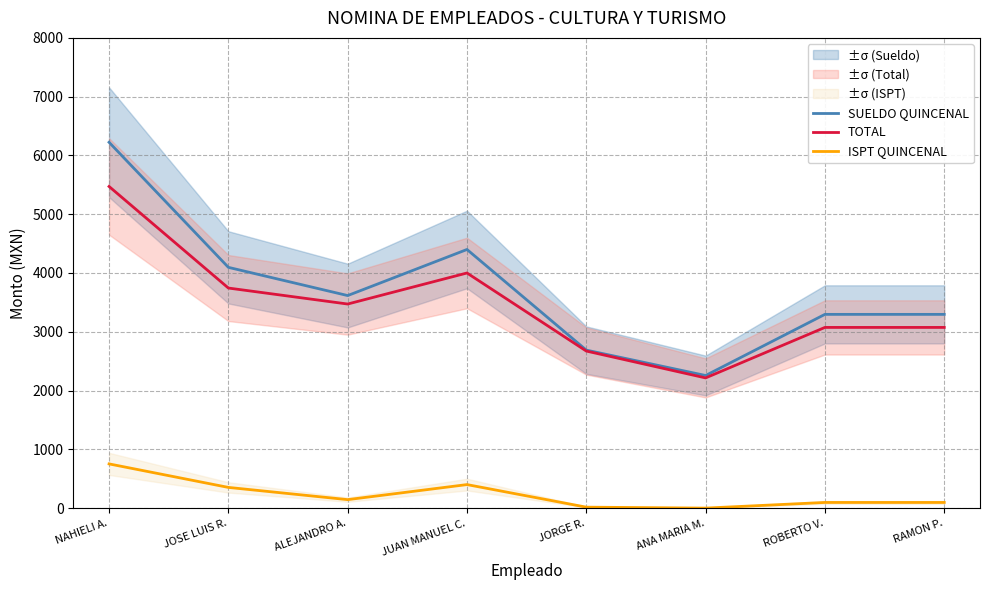

True or false: ISPT QUINCENAL and SUELDO QUINCENAL intersect in this chart.

False